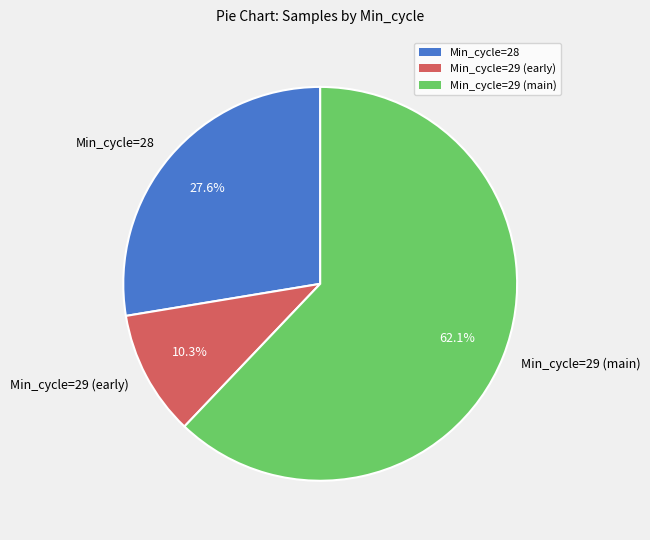

How much of the chart is everything except Min_cycle=28?

72.4%